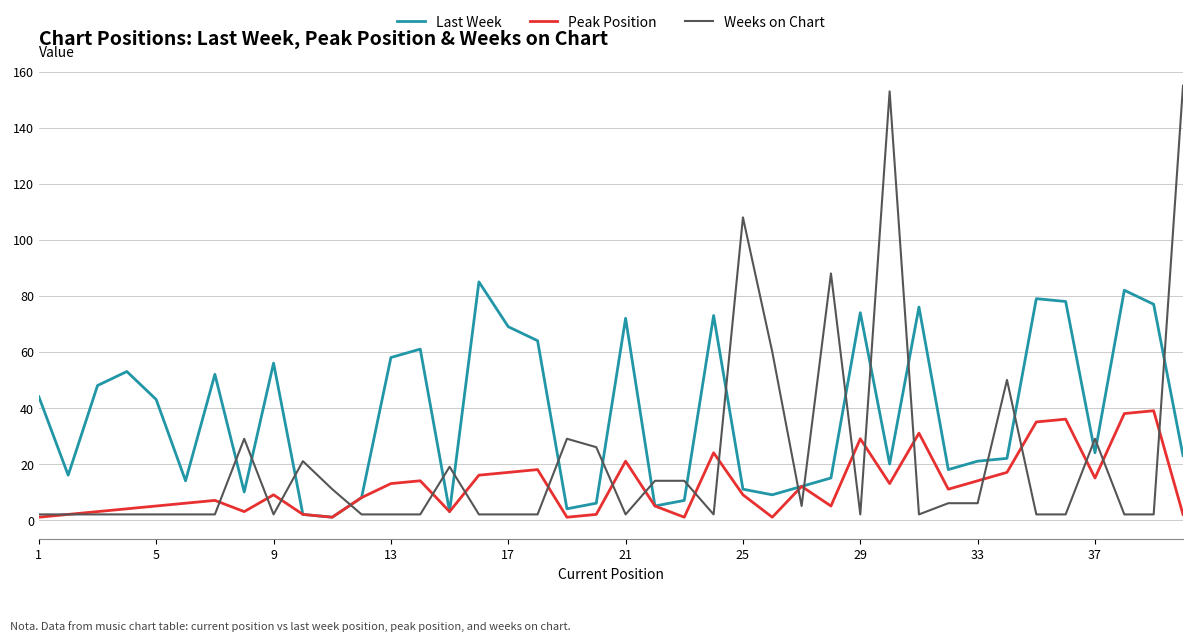

List the series in order of their overall mean, highest first.

Last Week, Weeks on Chart, Peak Position